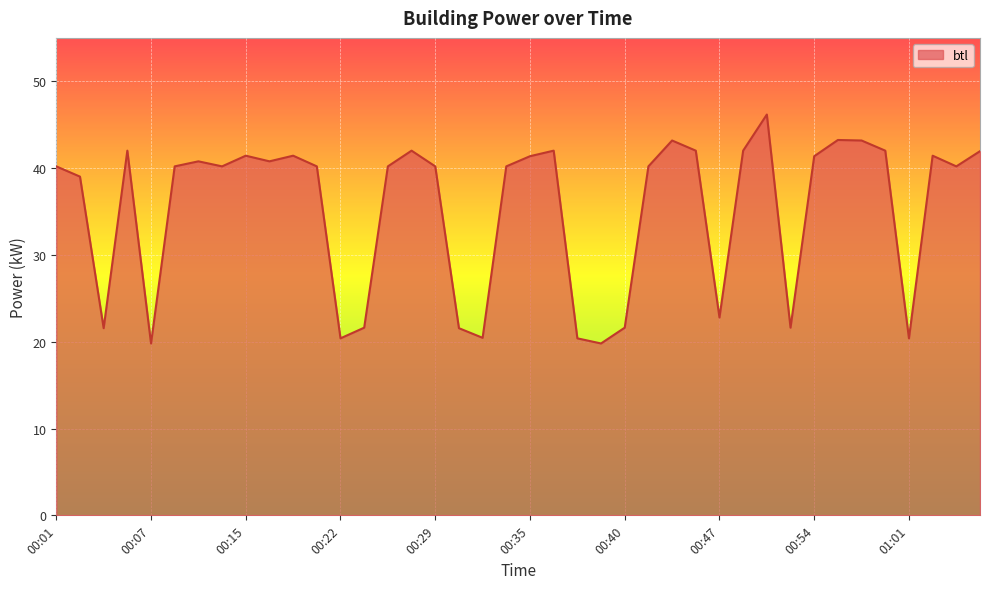

What is the smallest value displayed?

19.8